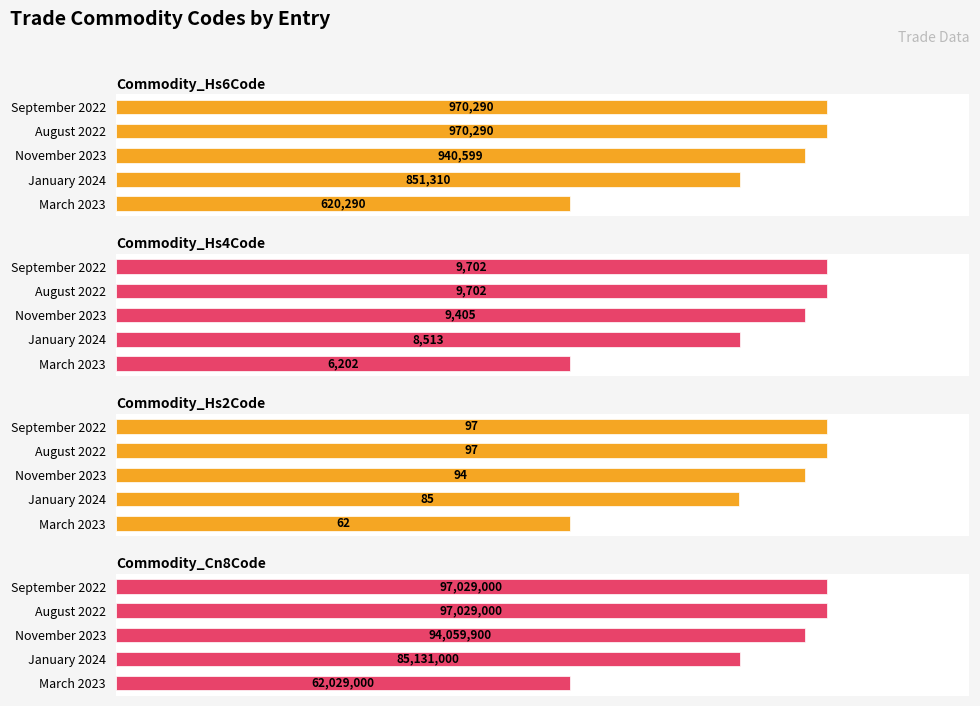

How many groups of bars are there?

5